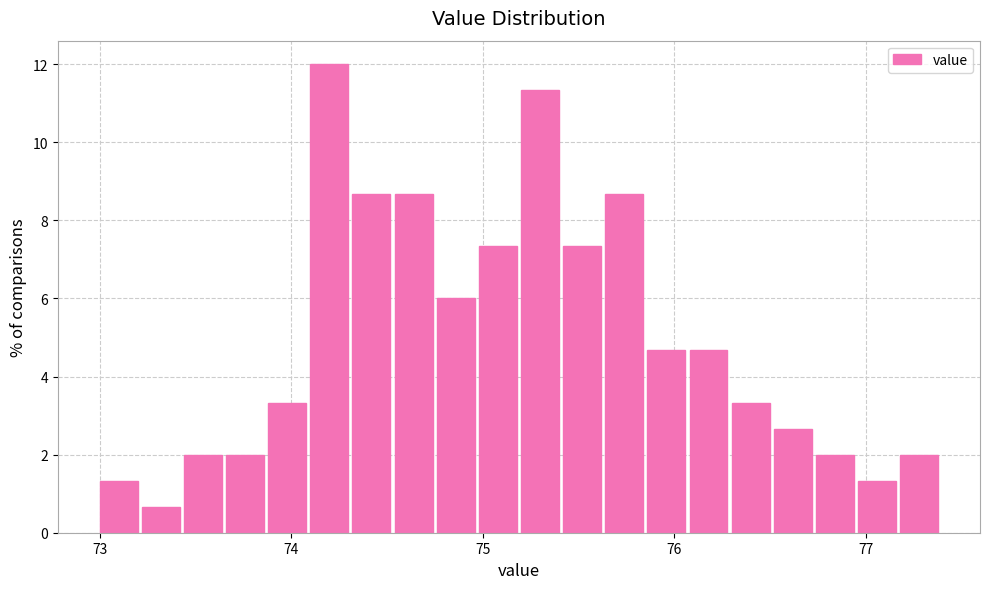

Read against the x-axis, roughly where is the centre of the tallest bar?

74.2